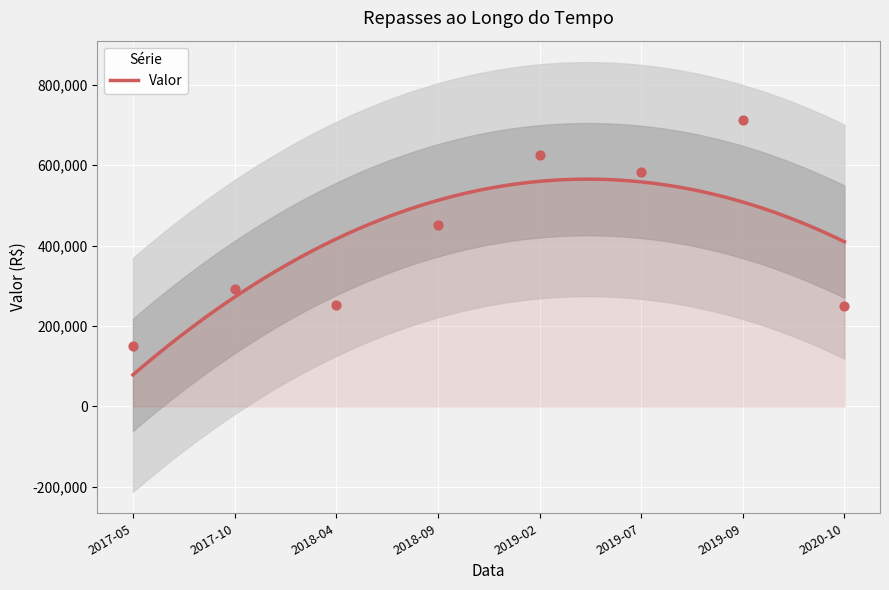

Approximately how many times larger is the value at 2019-02 compared to 2018-04?

2.5